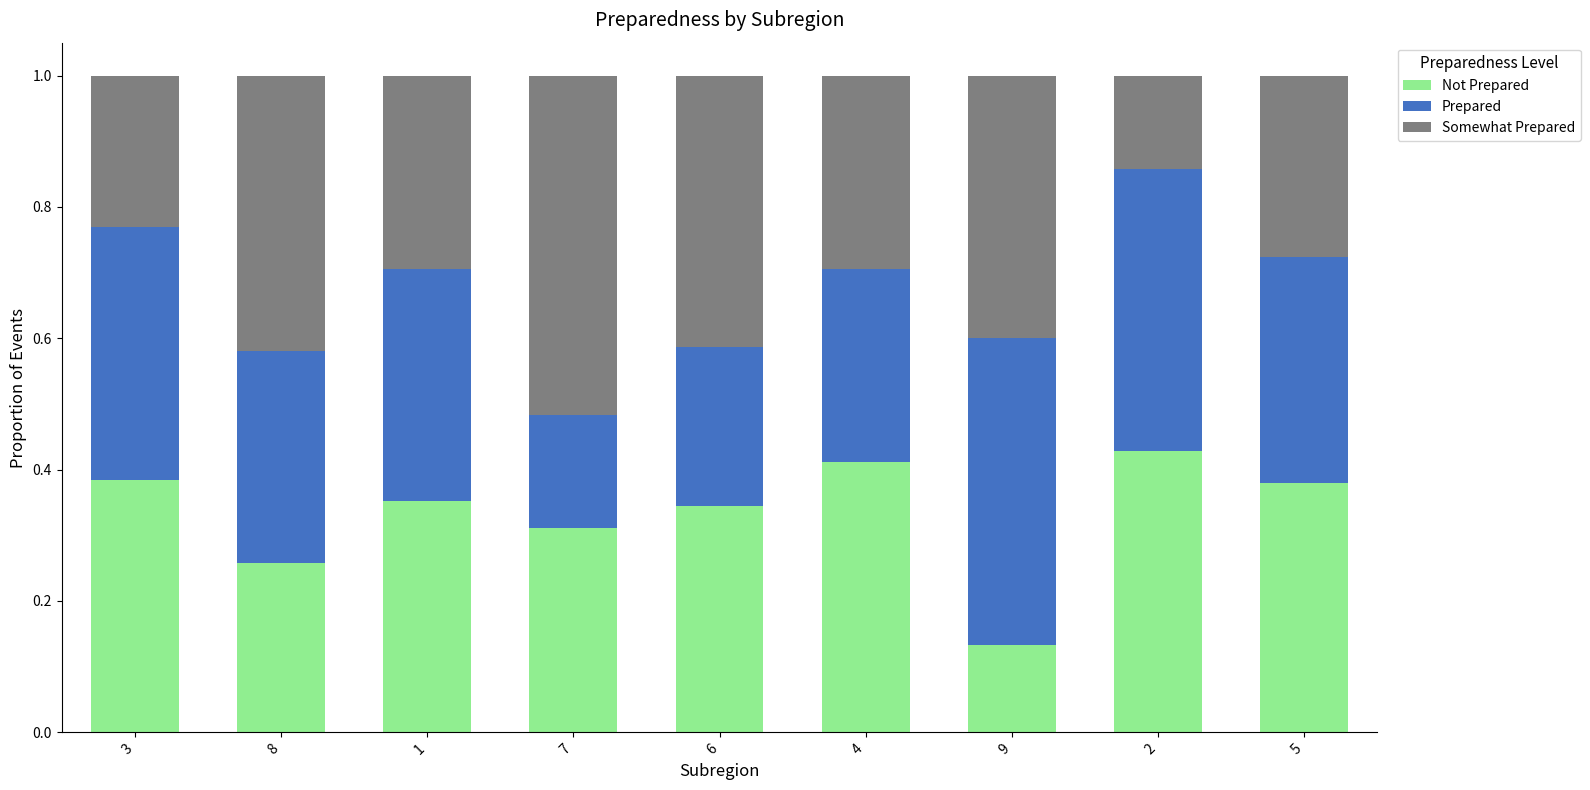

Does the chart contain any negative values?

No